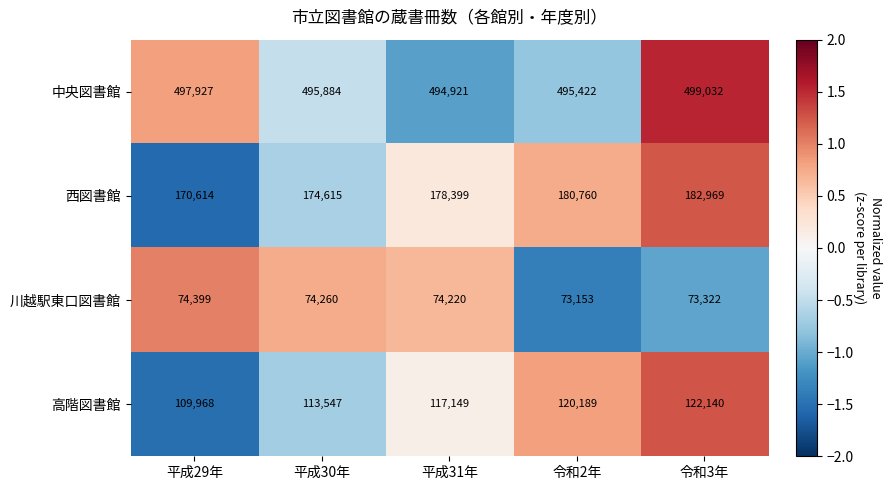

Reading right to left, transcribe all the data shown in this chart.

中央図書館: 499032	495422	494921	495884	497927
西図書館: 182969	180760	178399	174615	170614
川越駅東口図書館: 73322	73153	74220	74260	74399
高階図書館: 122140	120189	117149	113547	109968